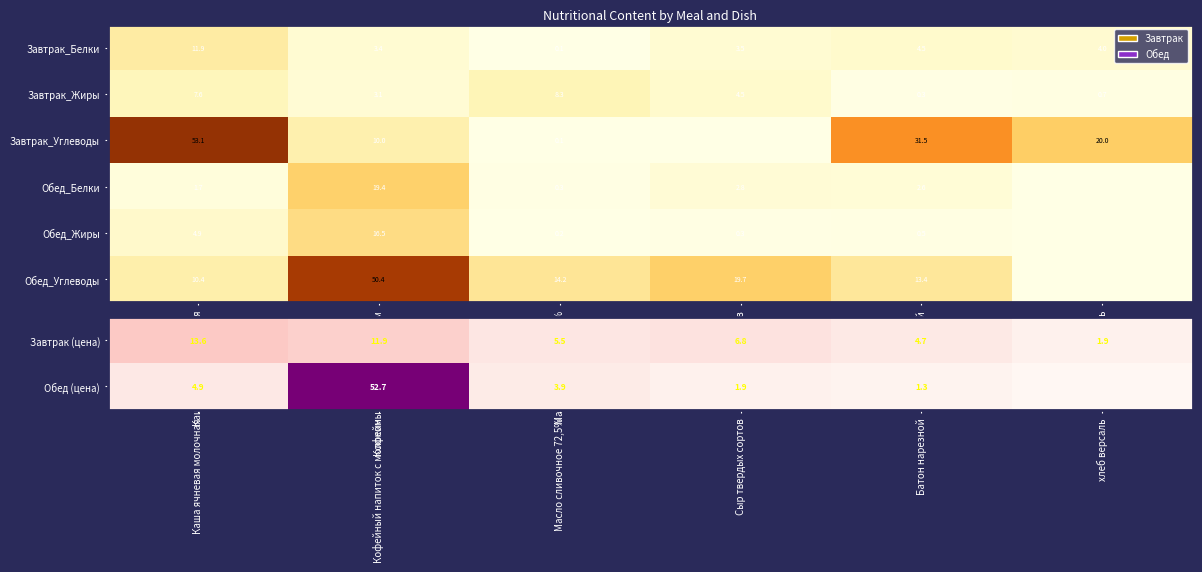

Is it true that Завтрак_Жиры equals 2.3 at Каша ячневая молочная?

False